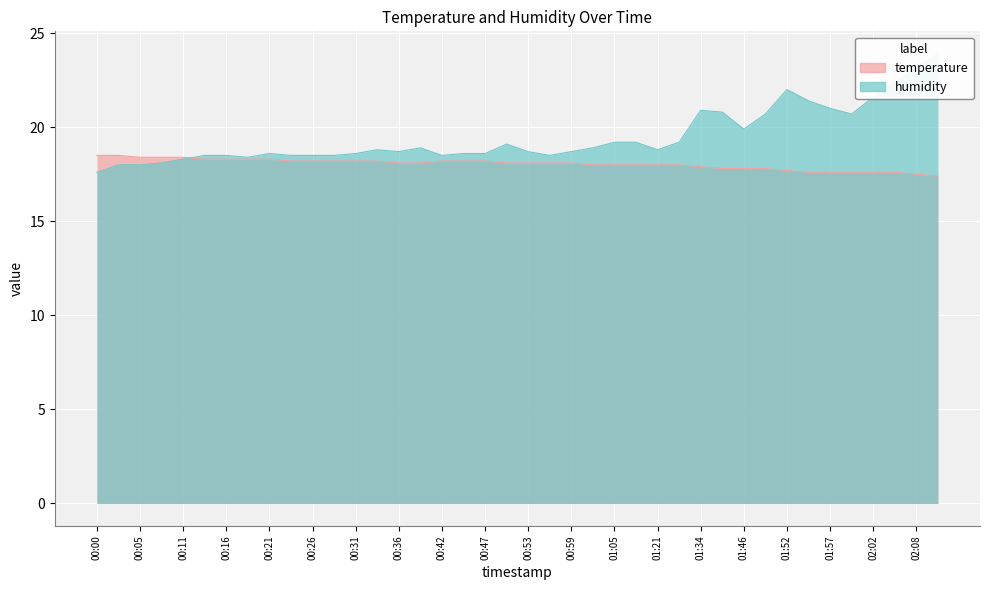

How many intersections are there between humidity and temperature?

1